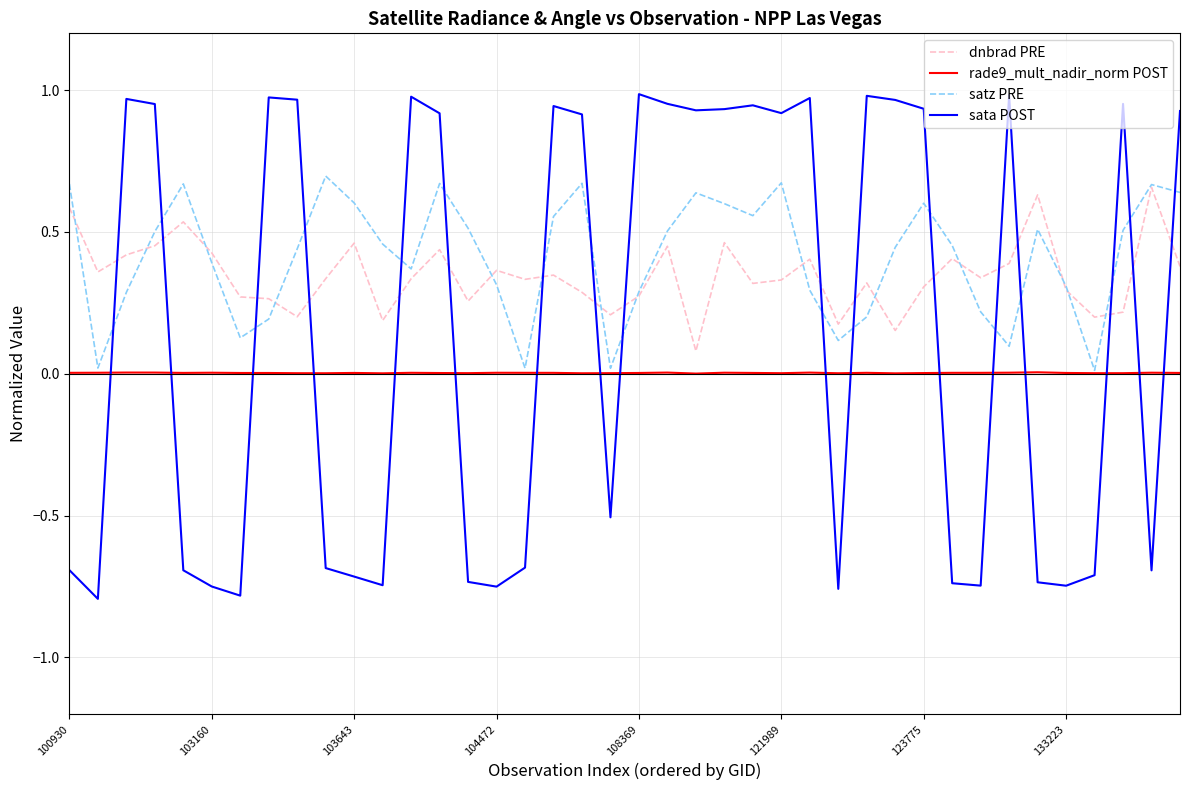

Which series has the largest range (max minus min)?

sata POST